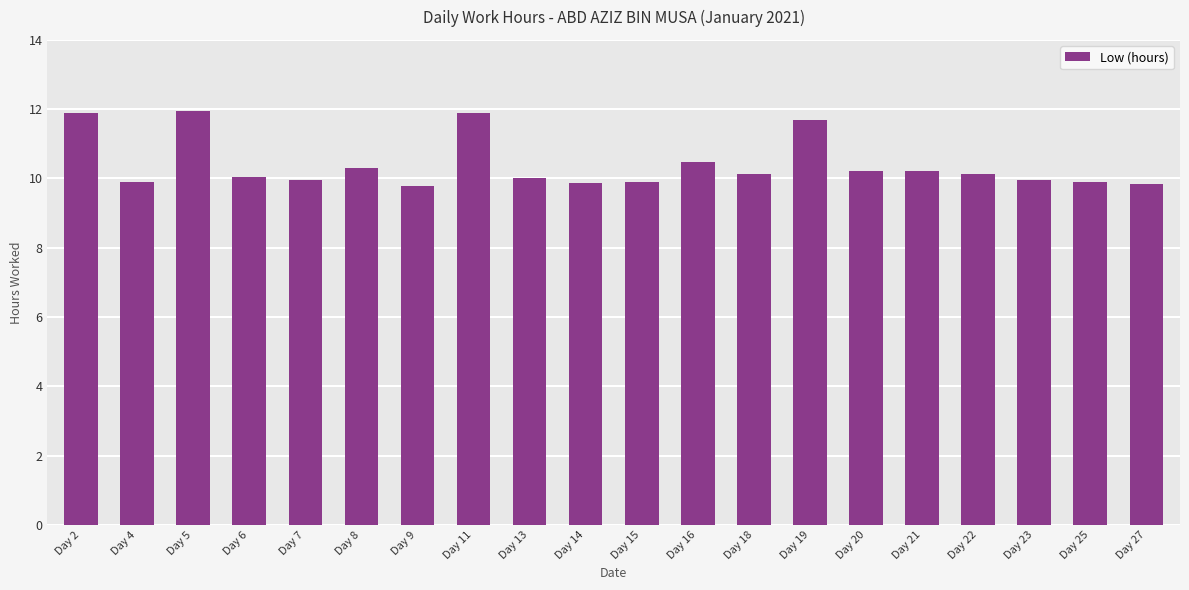

True or false: the data shows 10.0 at Day 13.

True